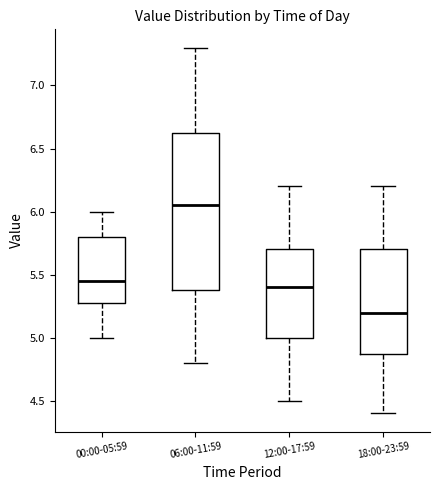

Where does the upper whisker of the box for 06:00-11:59 end on the y-axis? The values are not printed on the chart, so give them approximately, as read against the axis.

7.30